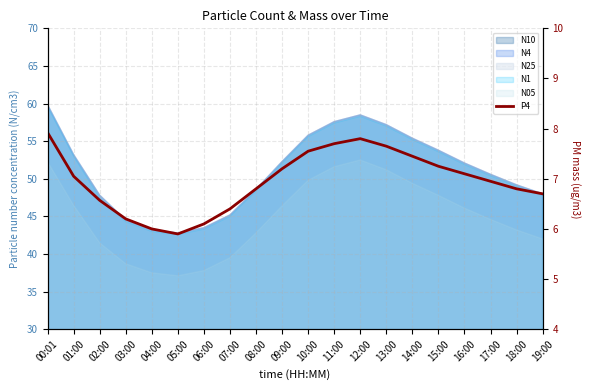

What is the change in value from 00:01 to 14:00?

-0.5